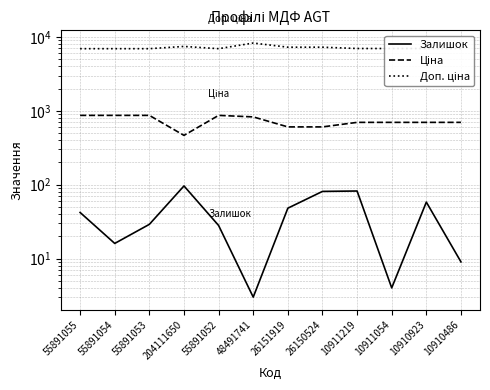

What is the value of the Залишок point at the 6th from the left?

3.0